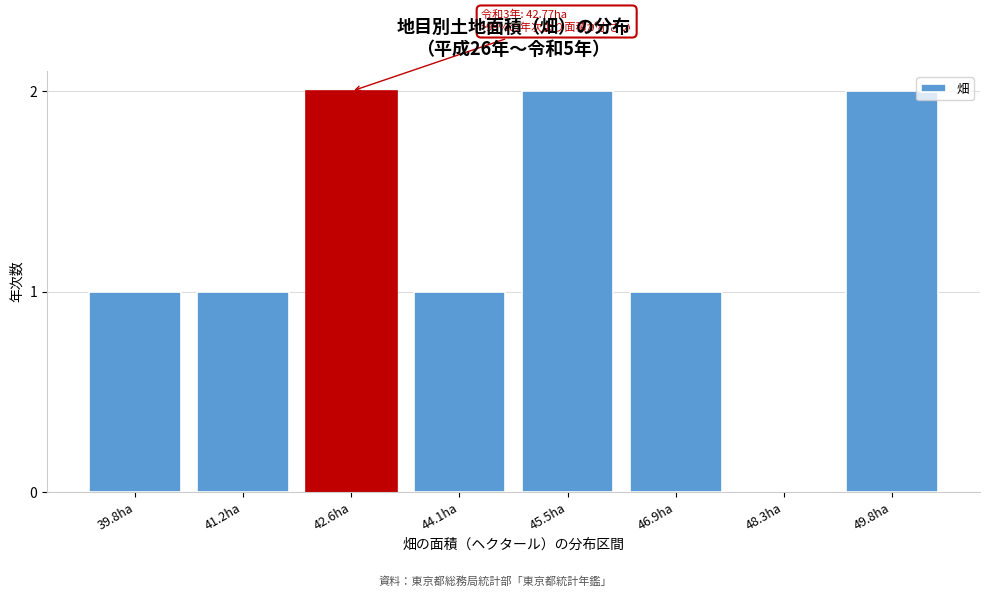

Reading left to right, list all the values displayed in this chart.

39.8ha=1	41.2ha=1	42.6ha=2	44.1ha=1	45.5ha=2	46.9ha=1	48.3ha=0	49.8ha=2